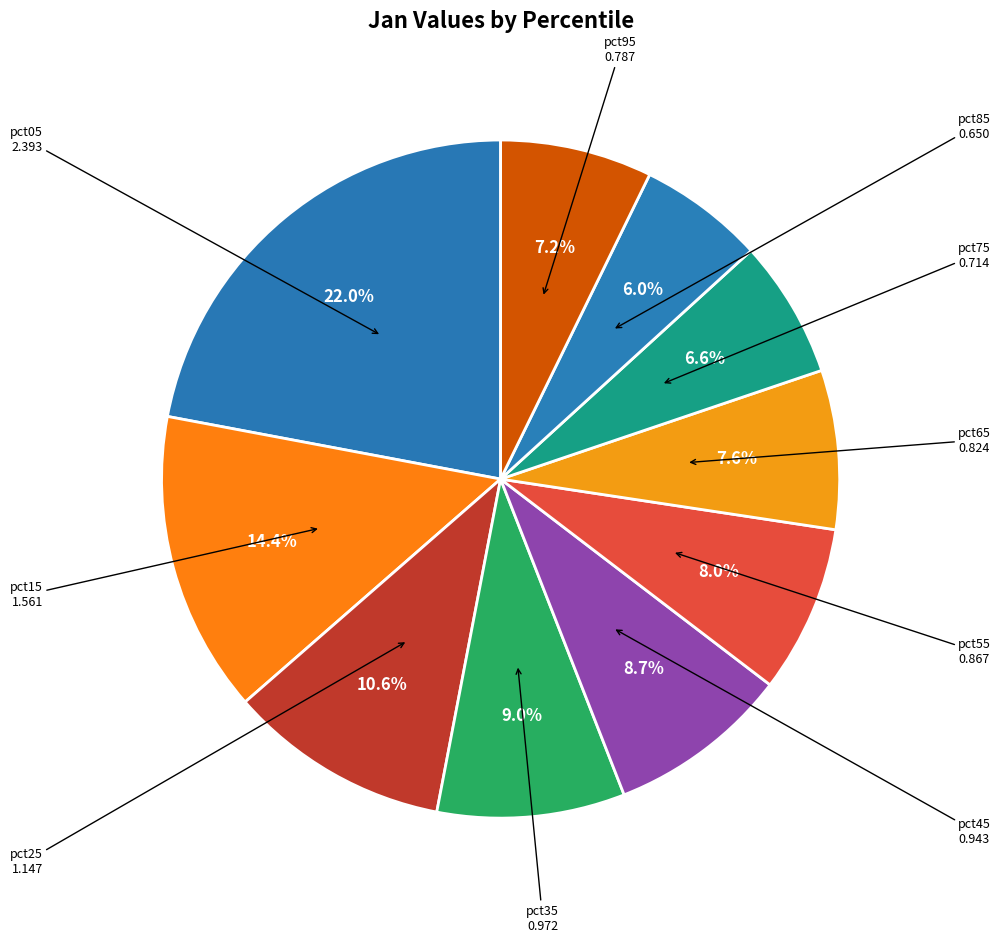

Which category has the smallest portion of the pie?

pct85